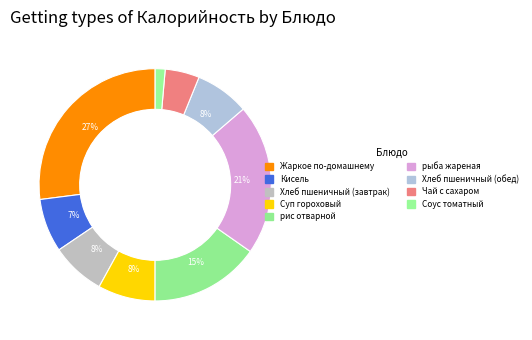

To the nearest percent, what is the difference between the largest and smallest slice percentages?

26%